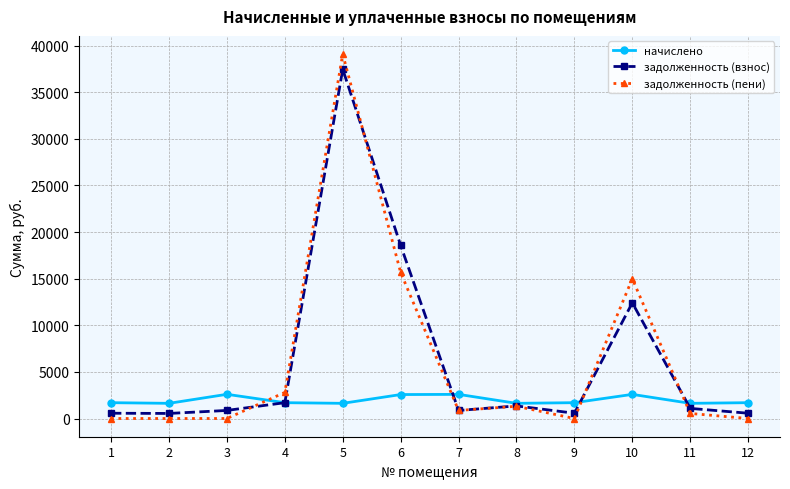

What is the minimum value for начислено?

1627.7